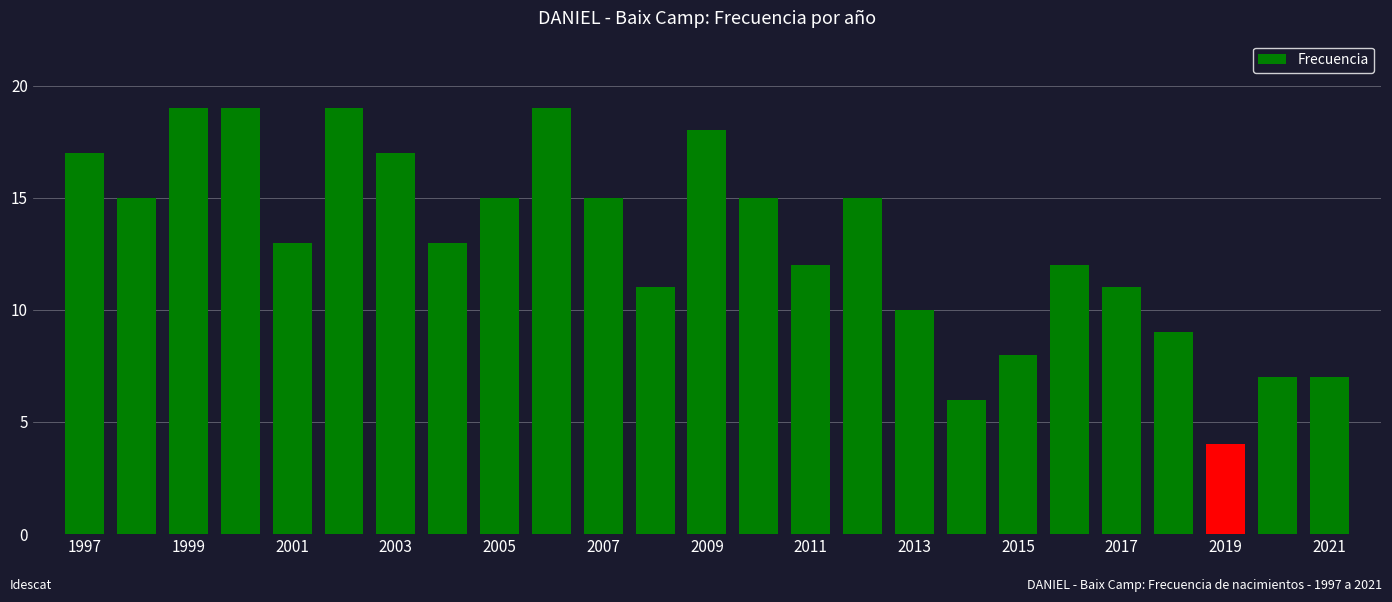

What is the difference between the second highest and minimum values?

15